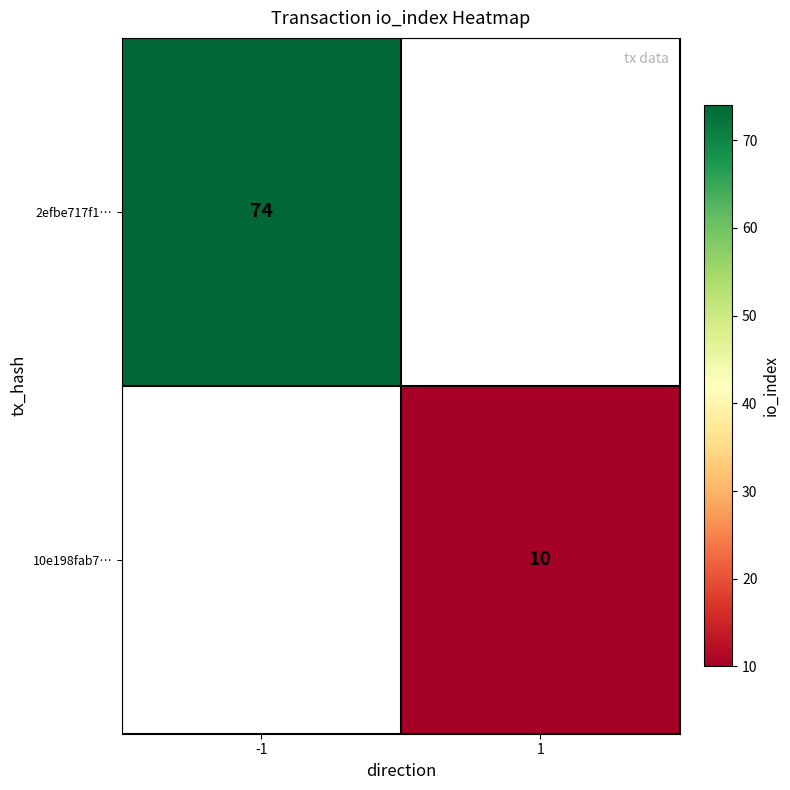

What is the smallest value displayed?

10.0